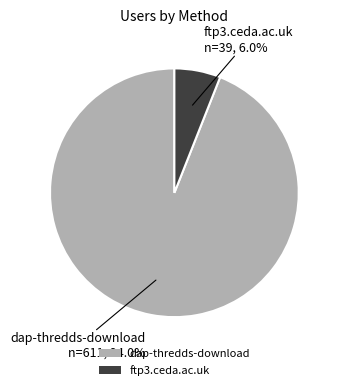

Approximately how many times larger is the value at dap-thredds-download compared to ftp3.ceda.ac.uk?

15.7